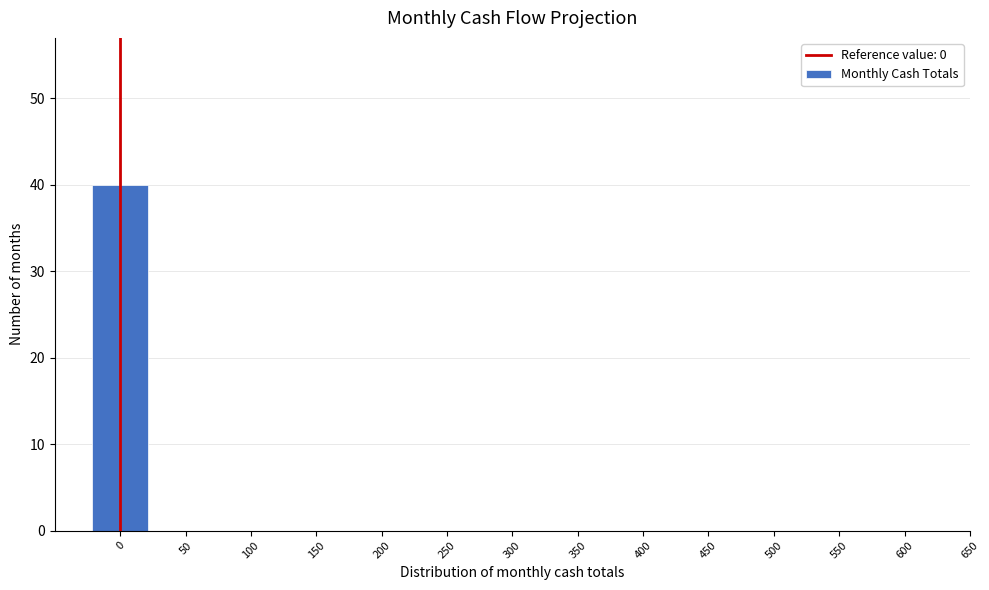

What is the height of the bar covering -25 to 25 on the x-axis? The values are not printed on the chart, so give them approximately, as read against the axis.

40